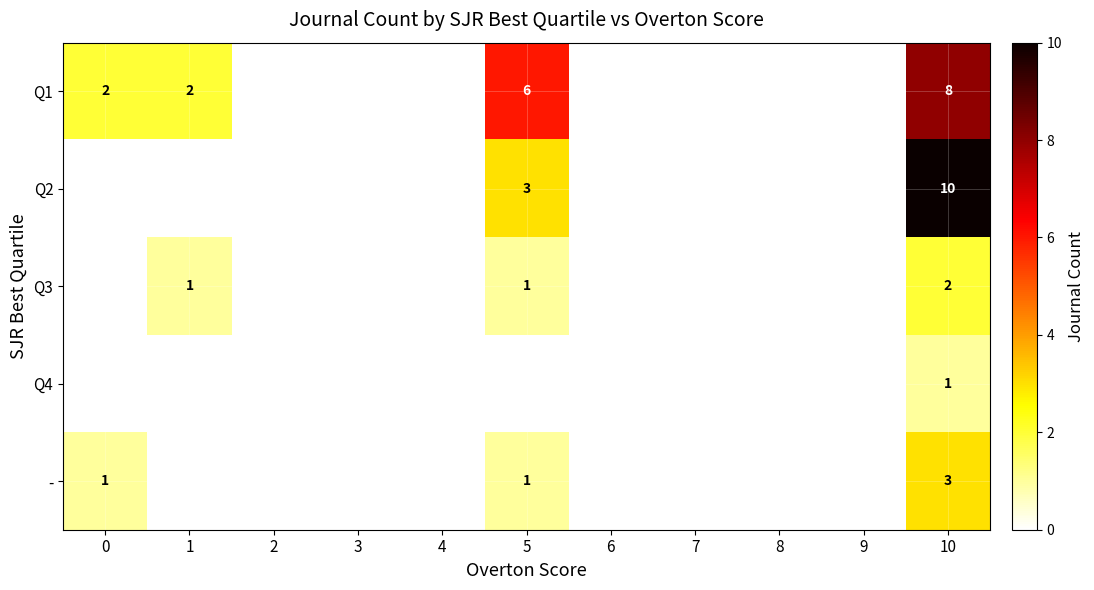

How many data points does each series have?

11